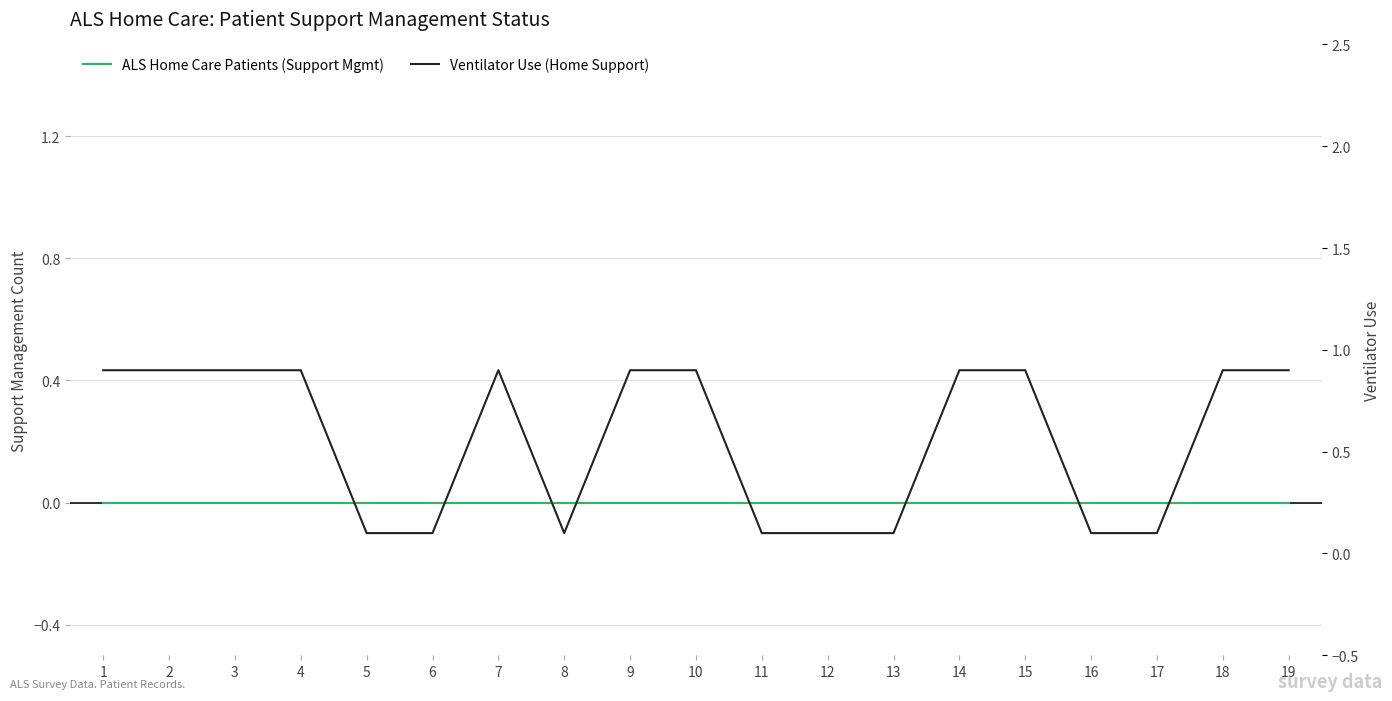

The value of Ventilator Use (Home Support) at 19 is 0.2. True or false?

False